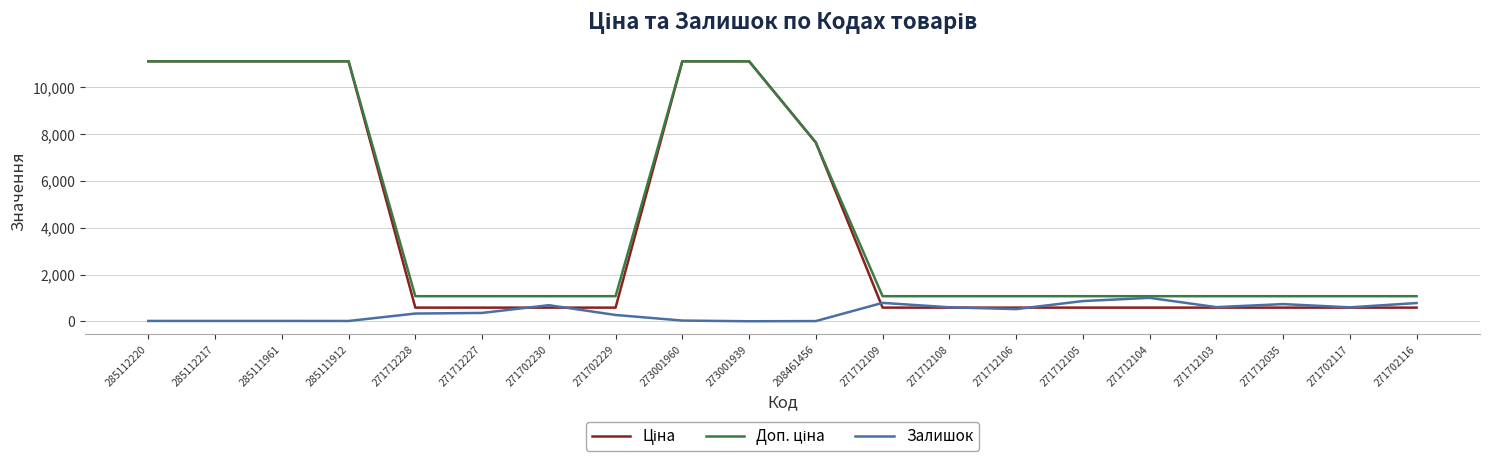

What is the difference between the highest and lowest values at 271702230?

488.5